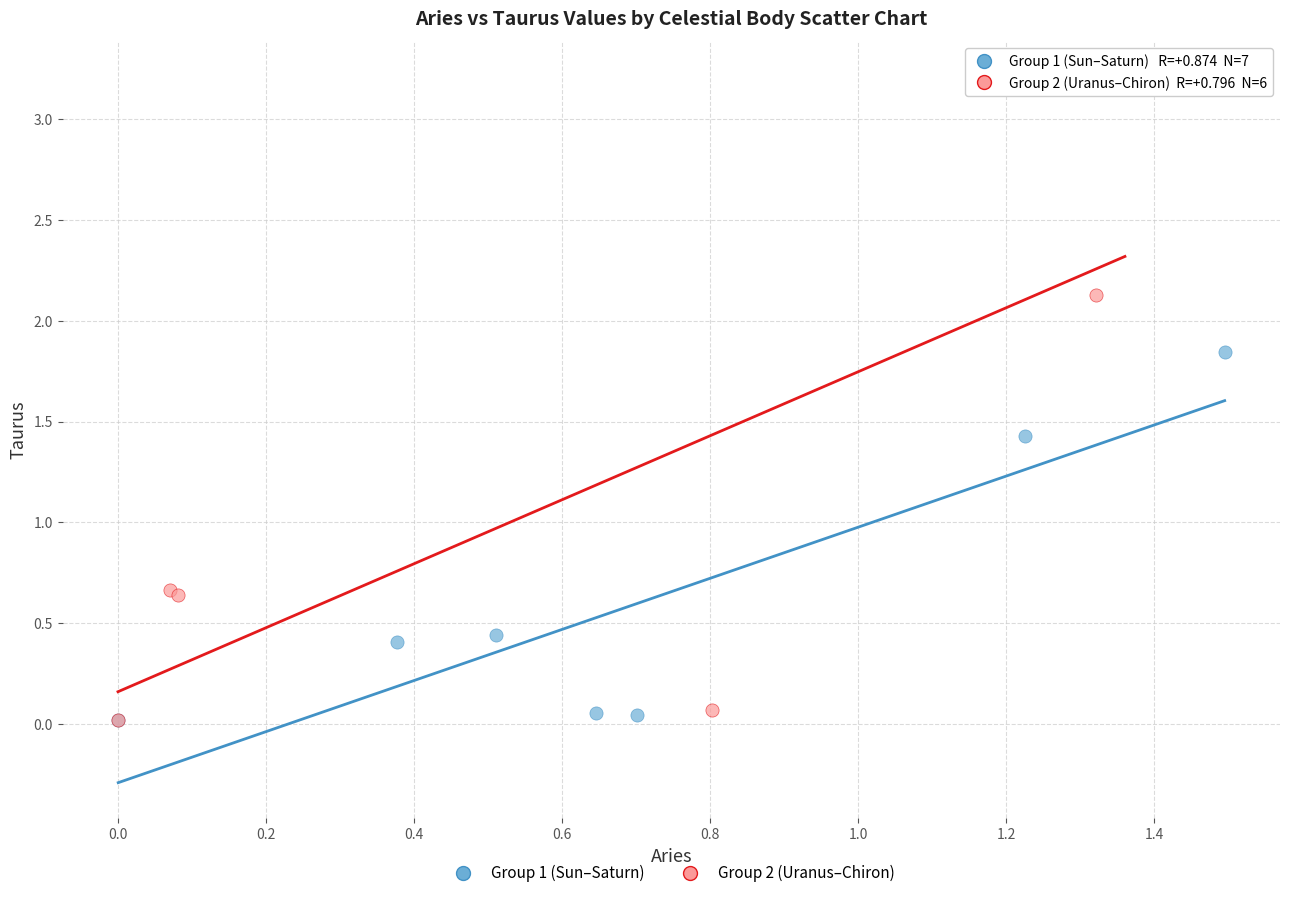

Which series contains the highest Y value?

Group 2 (Uranus–Chiron)